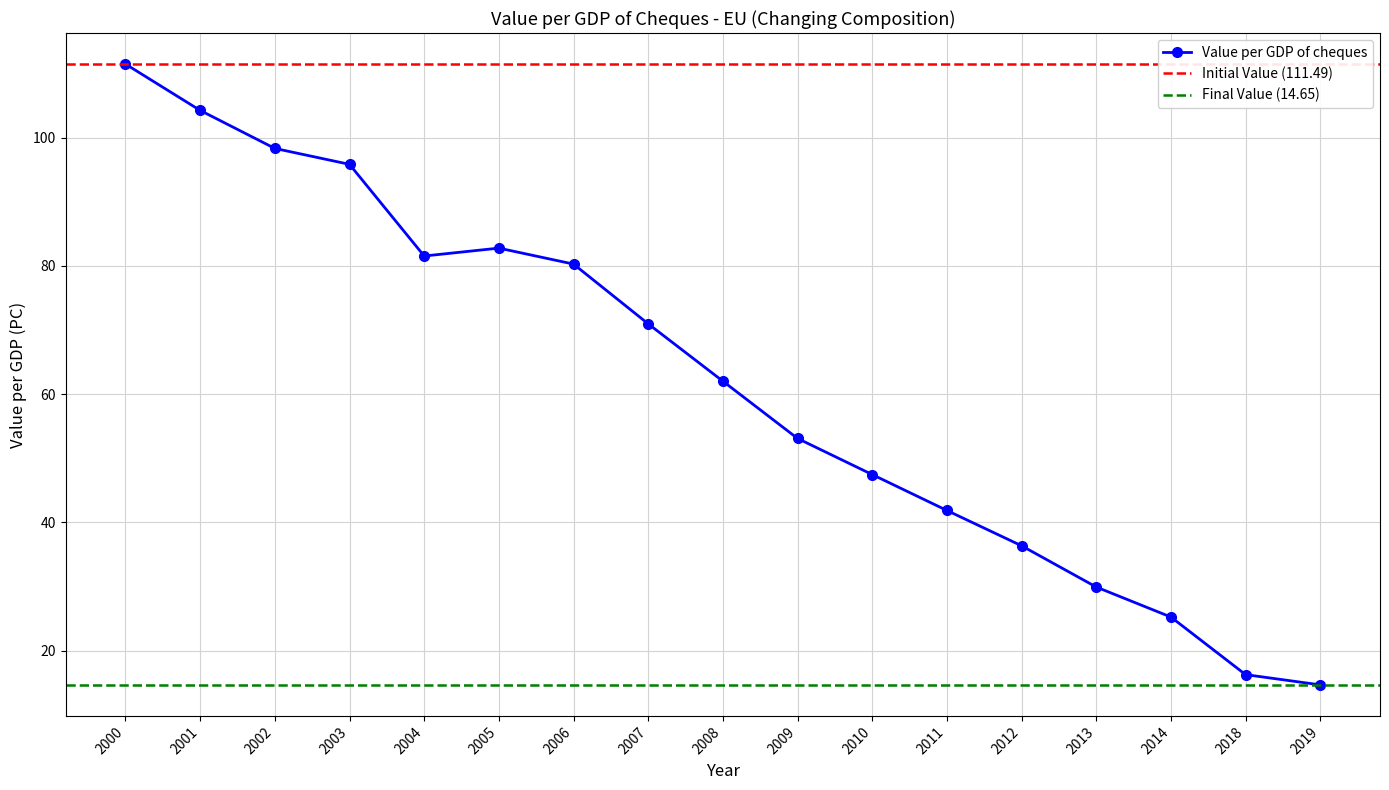

Between 2006 and 2005, which is larger?

2005